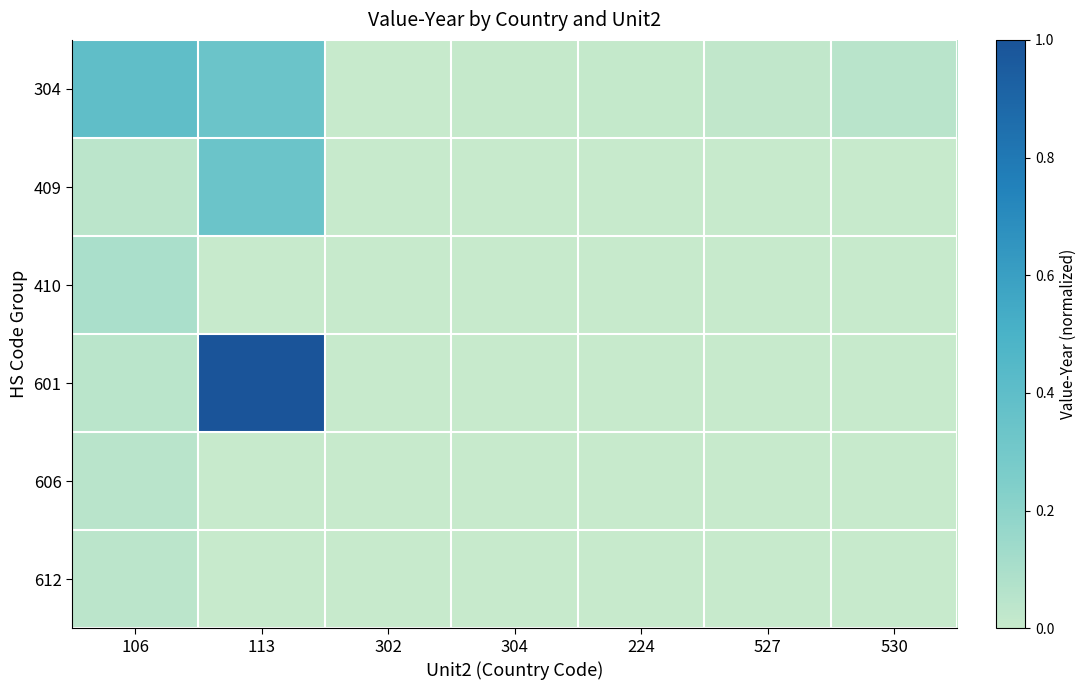

Which category has the highest value across all series?

113